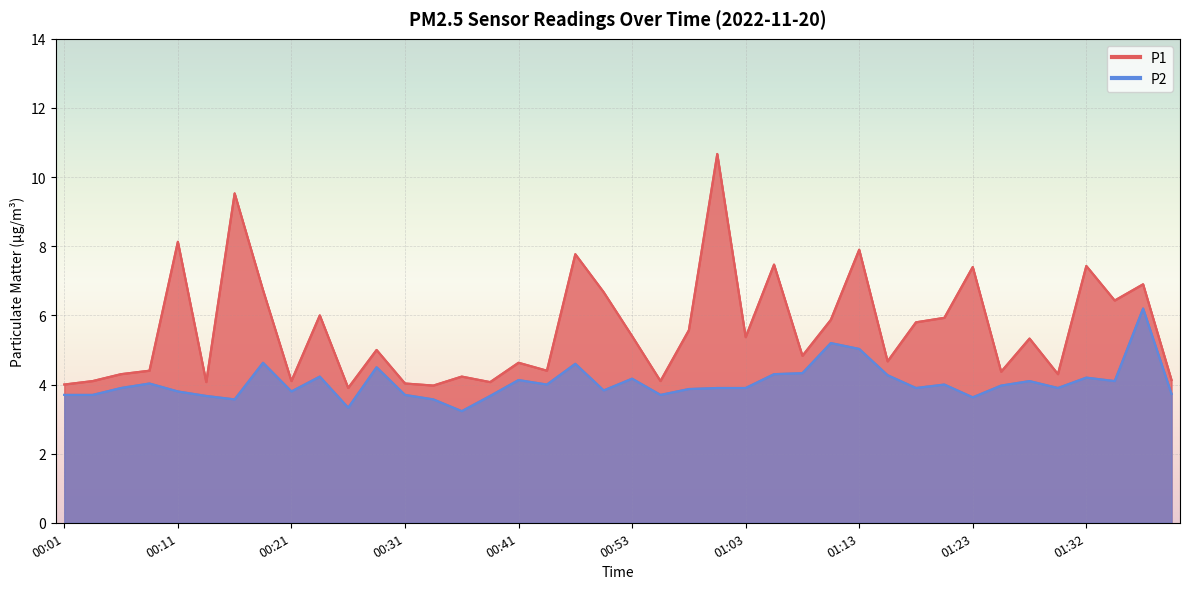

What is the highest value of the P2 series?

6.2